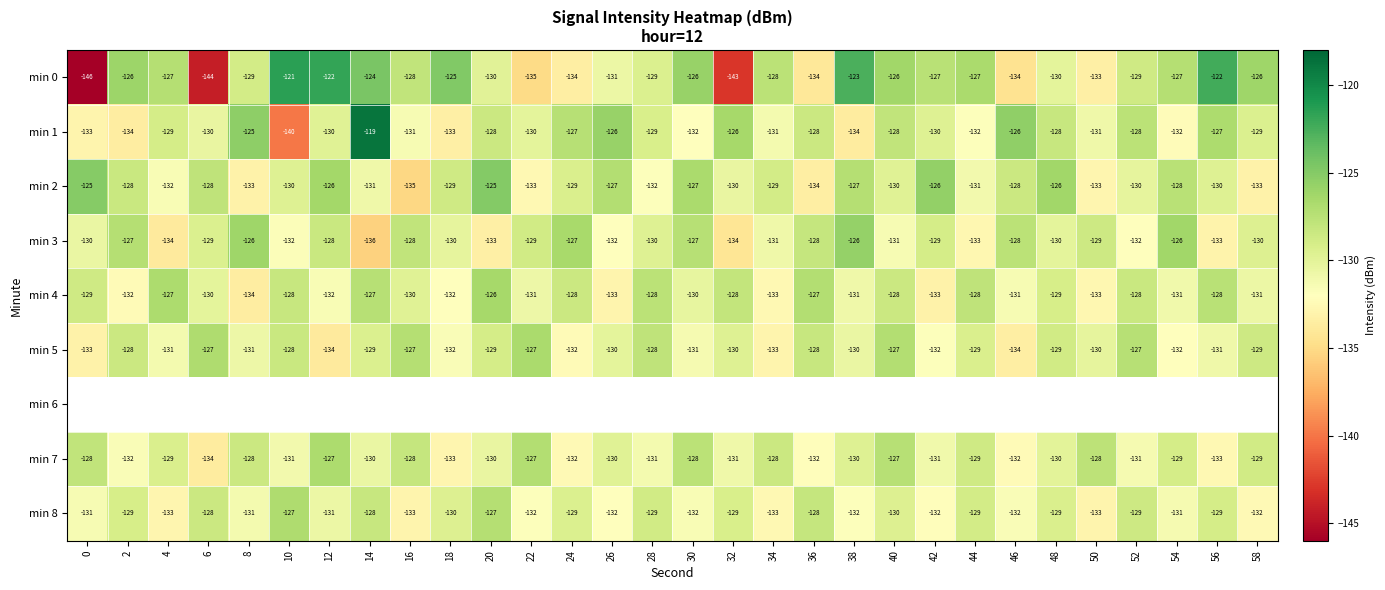

Is the value of min 7 at 22 greater than the value of min 5 at 4?

Yes